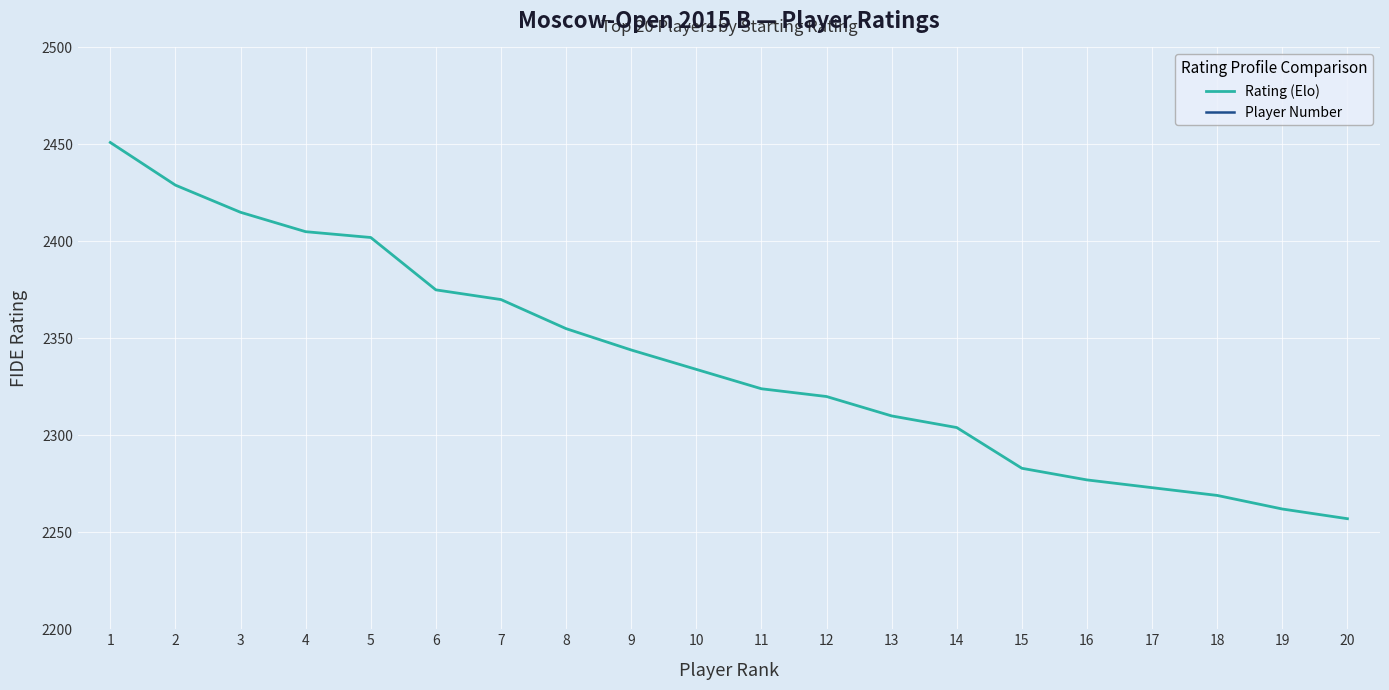

At 20, list the series in order from largest to smallest.

Rating (Elo), Player Number